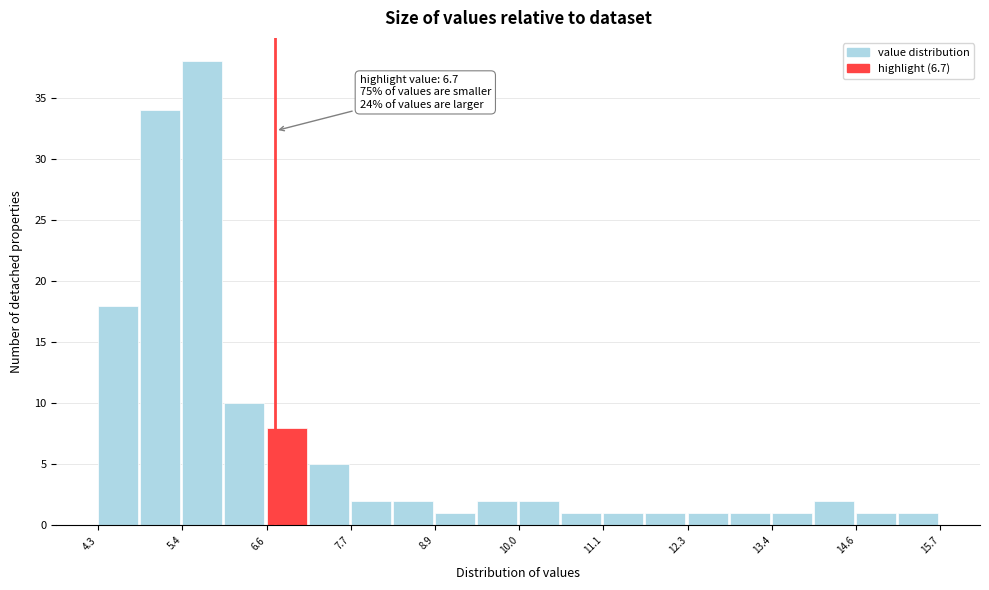

Around what value on the x-axis is the tallest bar? Give the approximate position of its centre, as read against the axis.

5.8